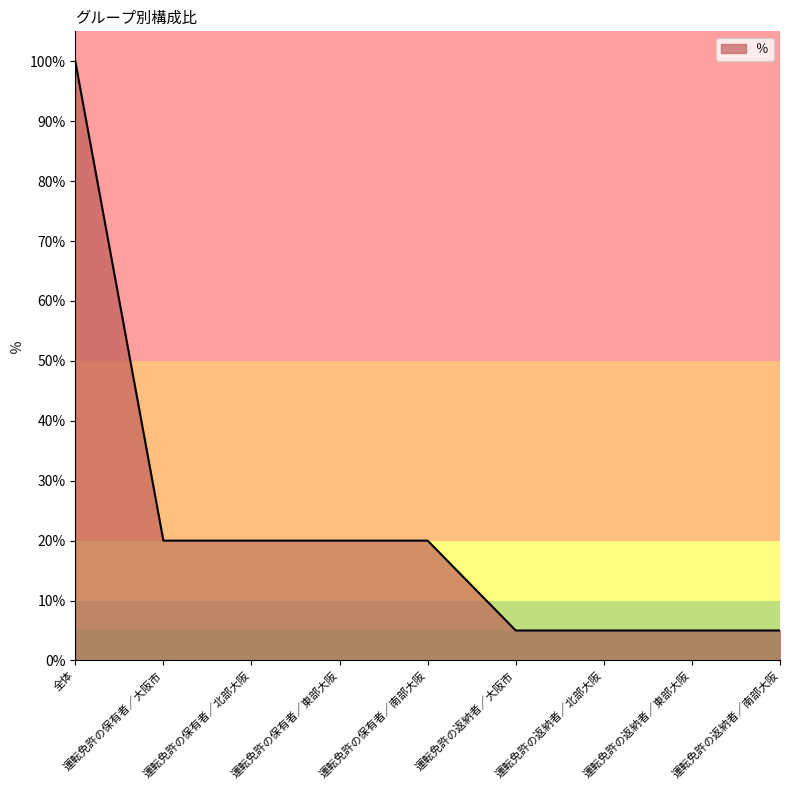

Count the number of categories in the chart.

9